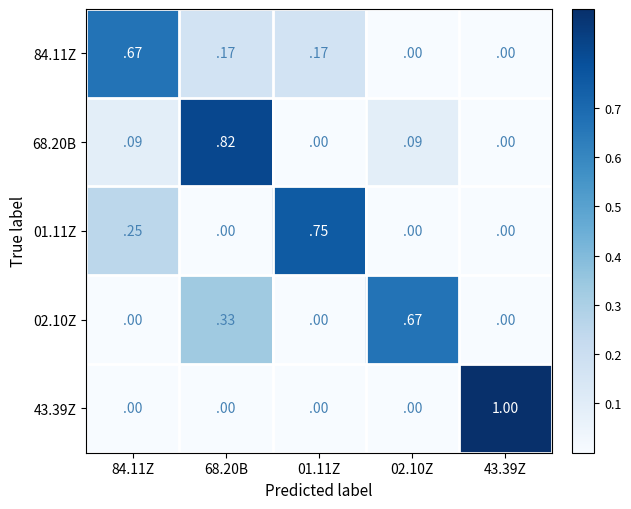

Is the value of 84.11Z at 84.11Z greater than the value of 43.39Z at 43.39Z?

No